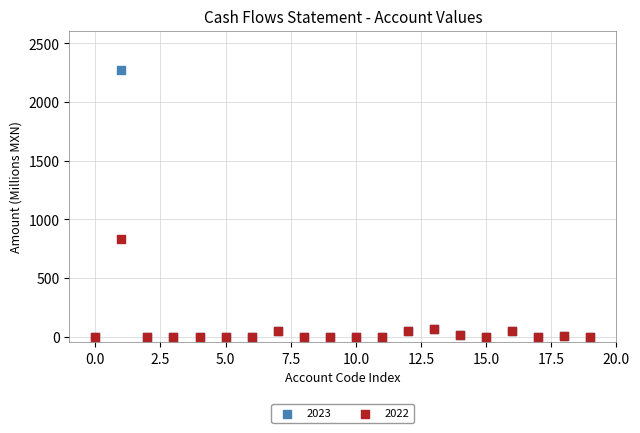

In the 2023 series, what Y value is closest to 1134?

63.2